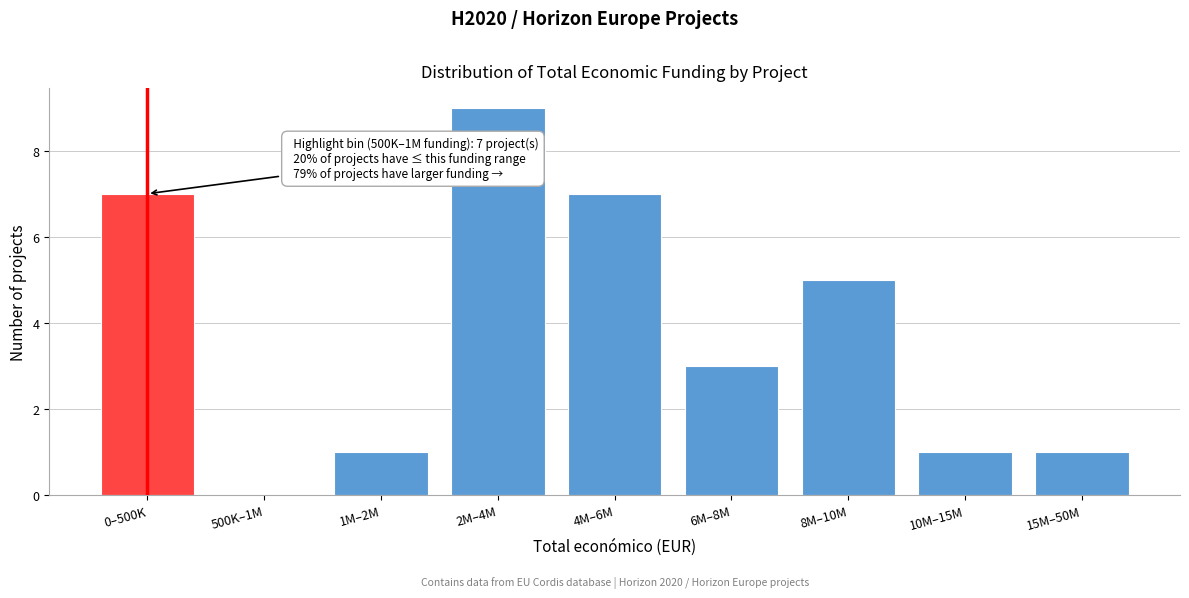

Reading left to right, what are all the values shown in this chart?

0–500K=7	500K–1M=0	1M–2M=1	2M–4M=9	4M–6M=7	6M–8M=3	8M–10M=5	10M–15M=1	15M–50M=1